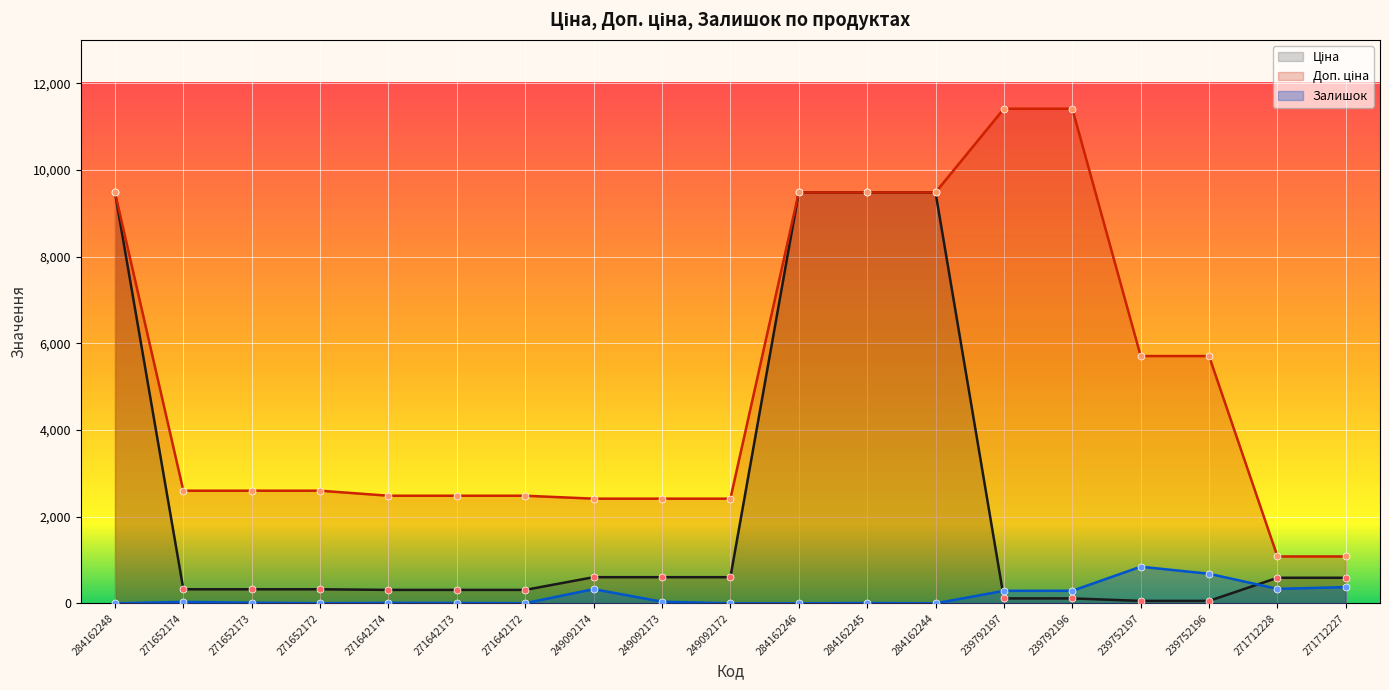

True or false: Залишок has a value of 328.0 at 249092174.

True